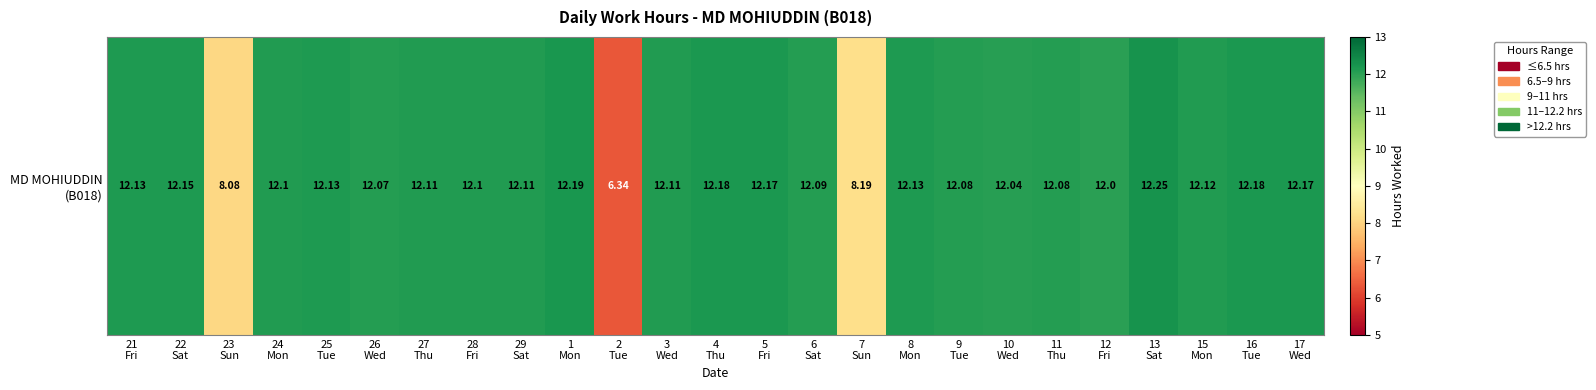

What is the maximum value shown in the chart?

12.2